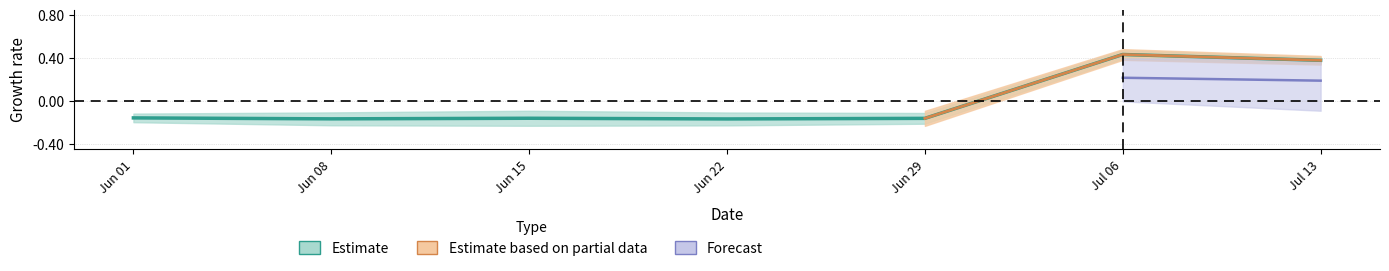

What is the sum of the values at Jul 06 and Jun 08?

0.3